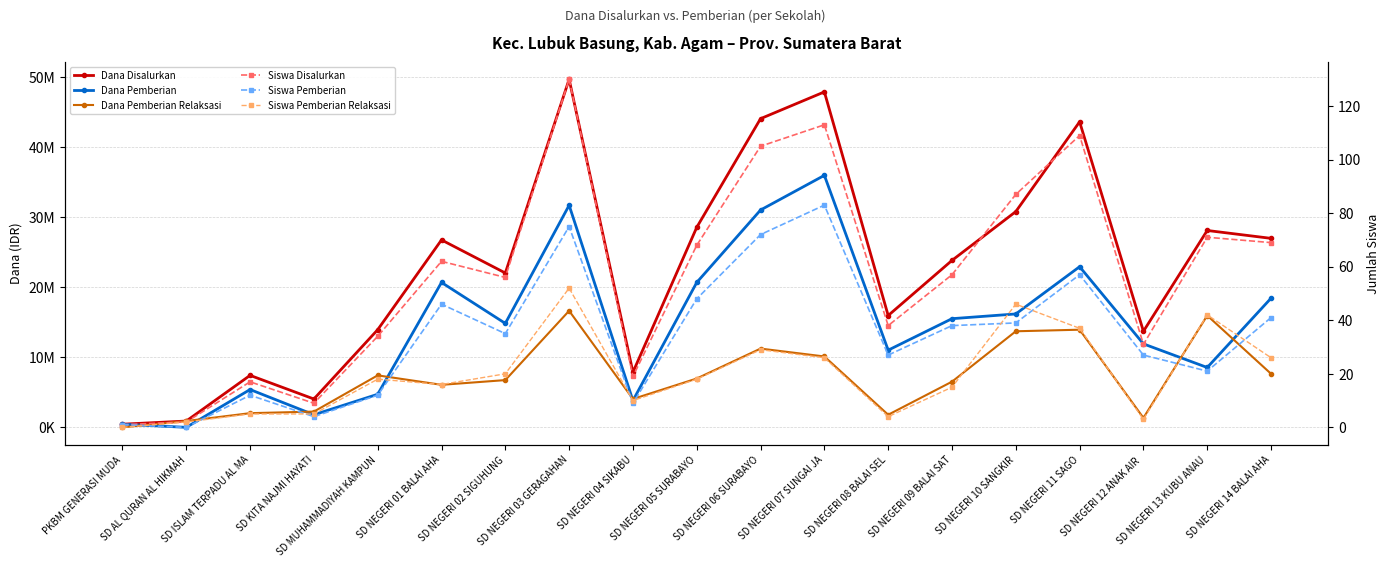

Between SD NEGERI 01 BALAI AHA and SD NEGERI 14 BALAI AHA, which series saw the biggest shift?

Dana Pemberian